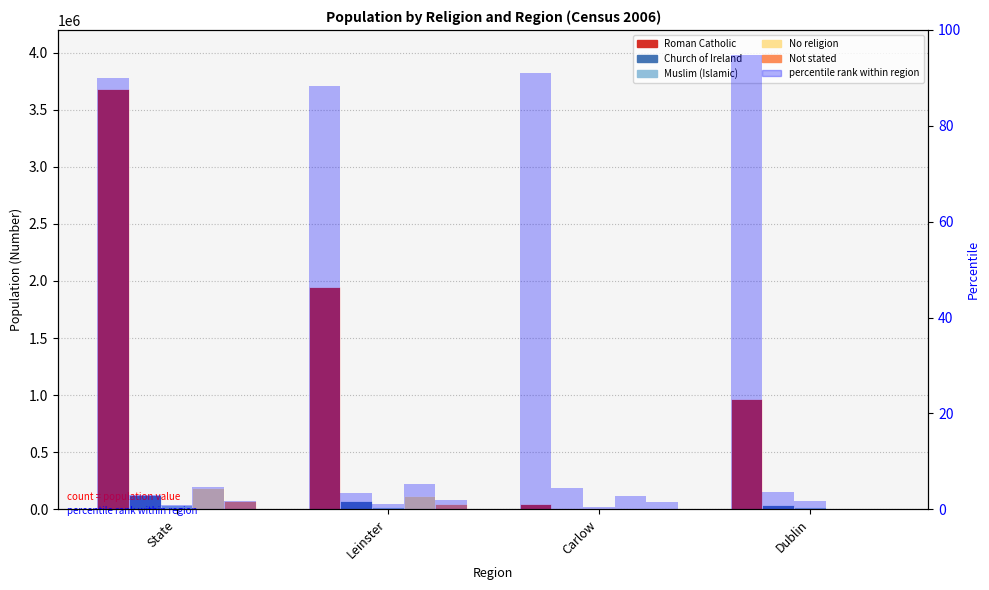

How many Roman Catholic values are between 966636 and 3681446?

3